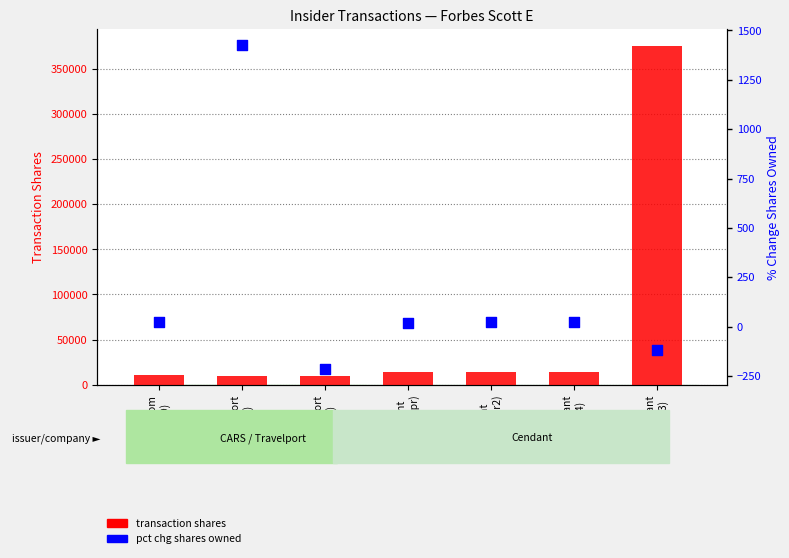

Which series contains the lowest Y value?

pct chg shares owned